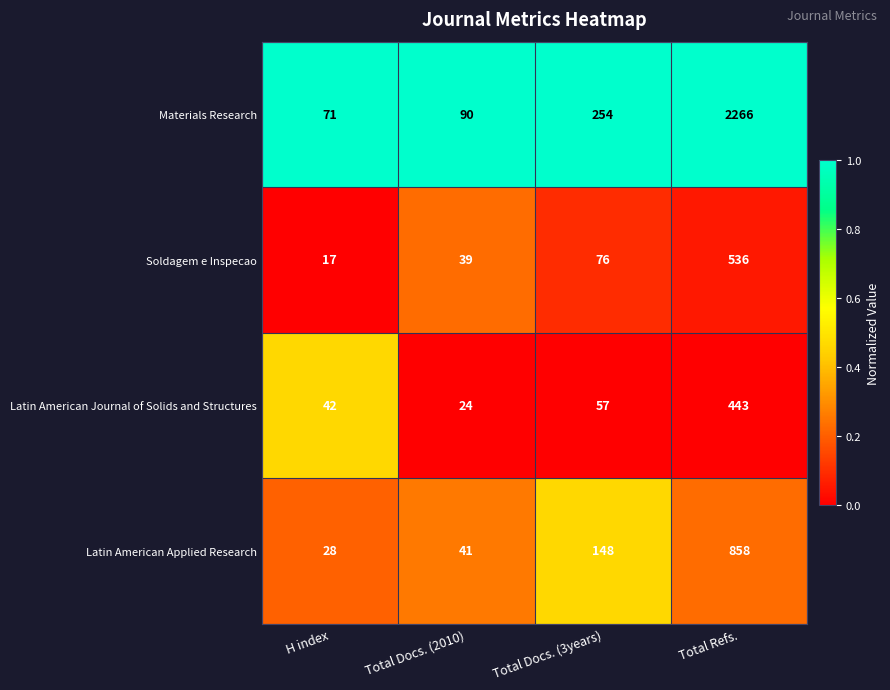

At which category is the sum across all series the highest?

Total Refs.